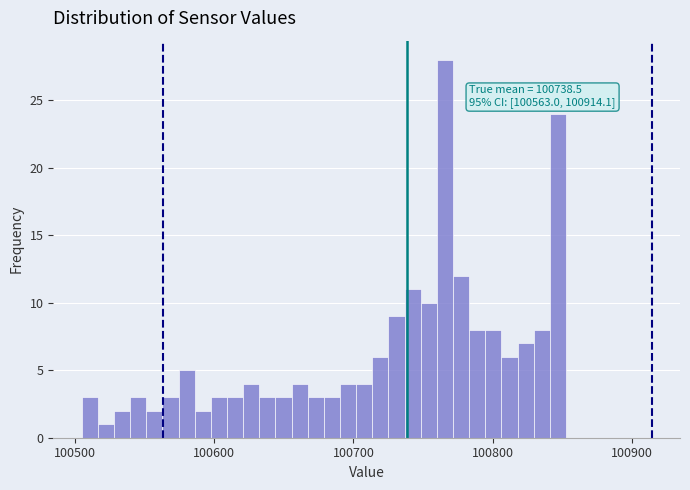

Read against the x-axis, roughly where is the centre of the tallest bar?

100770